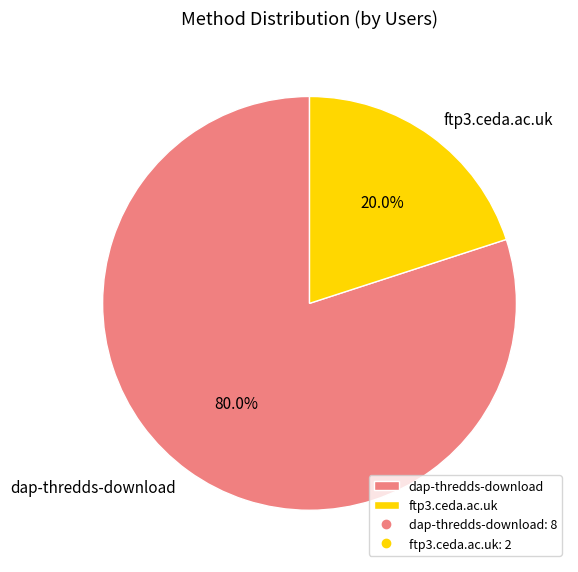

Which slice is the smallest?

ftp3.ceda.ac.uk